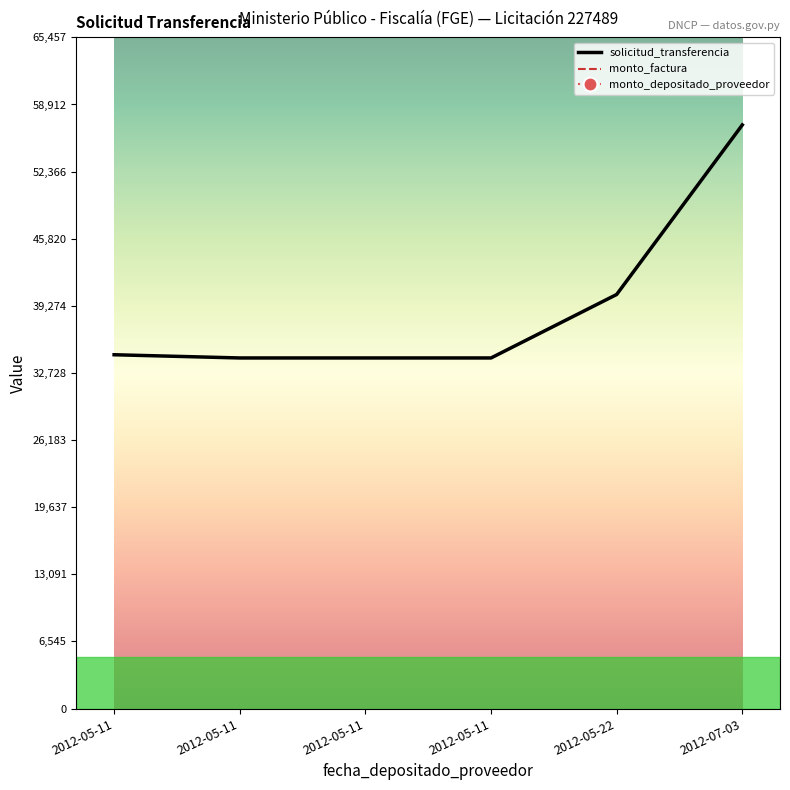

How many lines are shown in the chart?

3